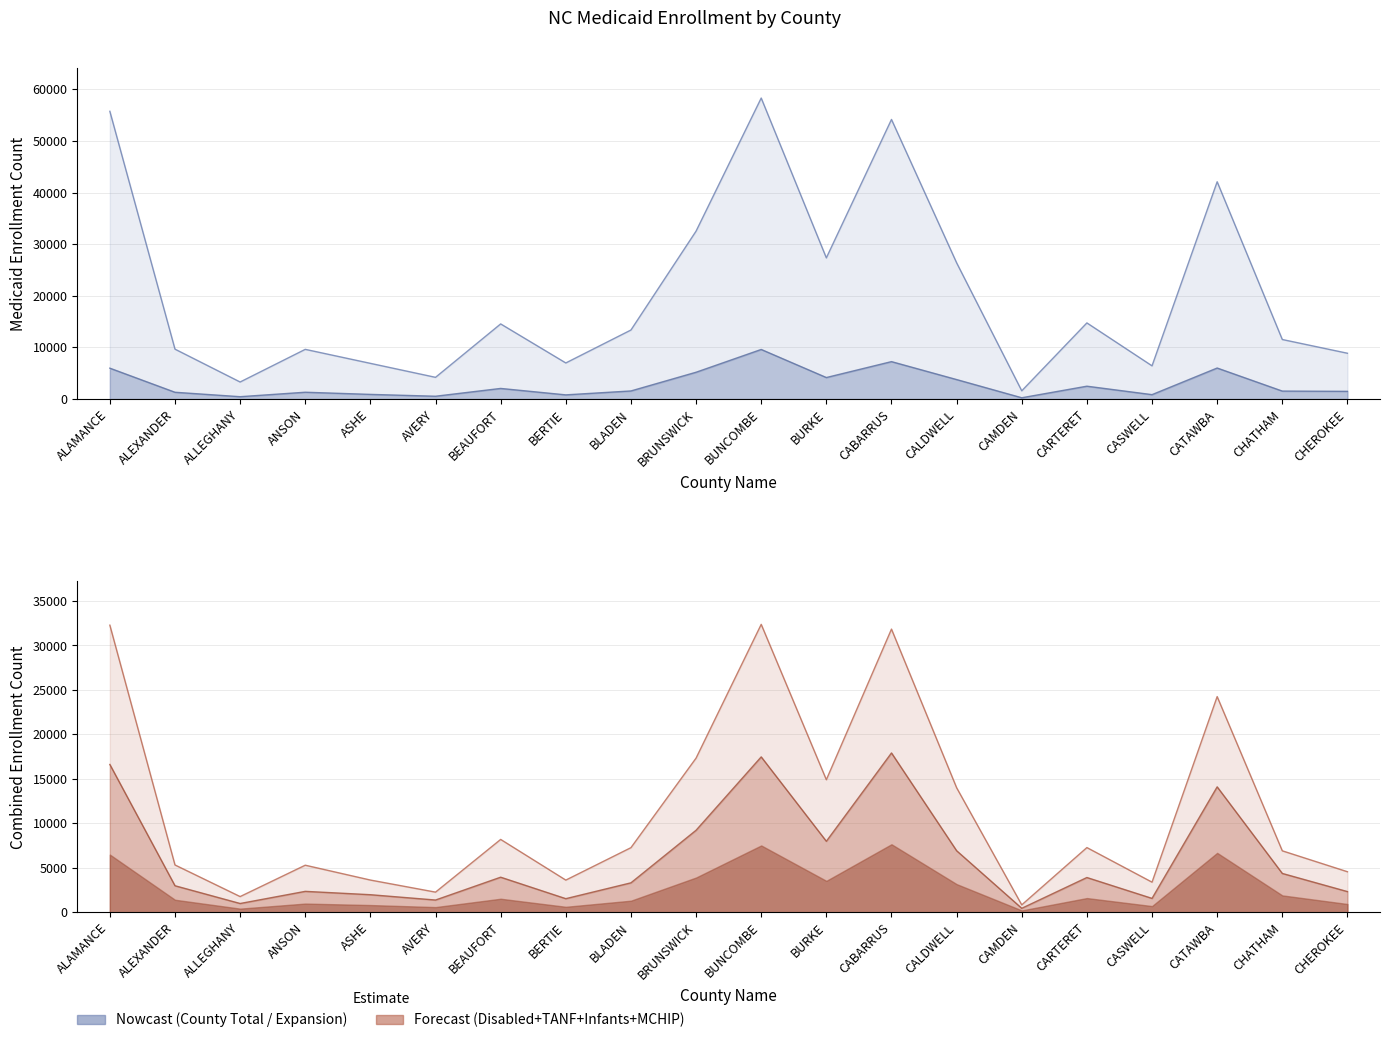

True or false: TANF (AFDC) UNDER 21 and INFANTS AND CHILDREN intersect in this chart.

False